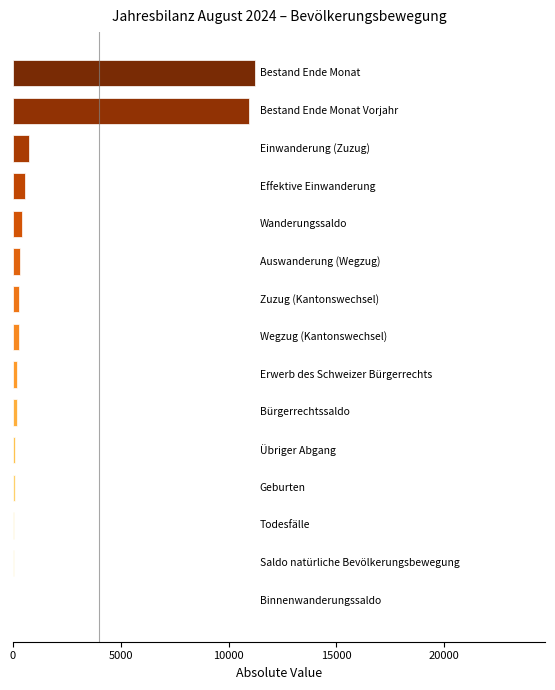

What is the maximum value shown in the chart?

11222